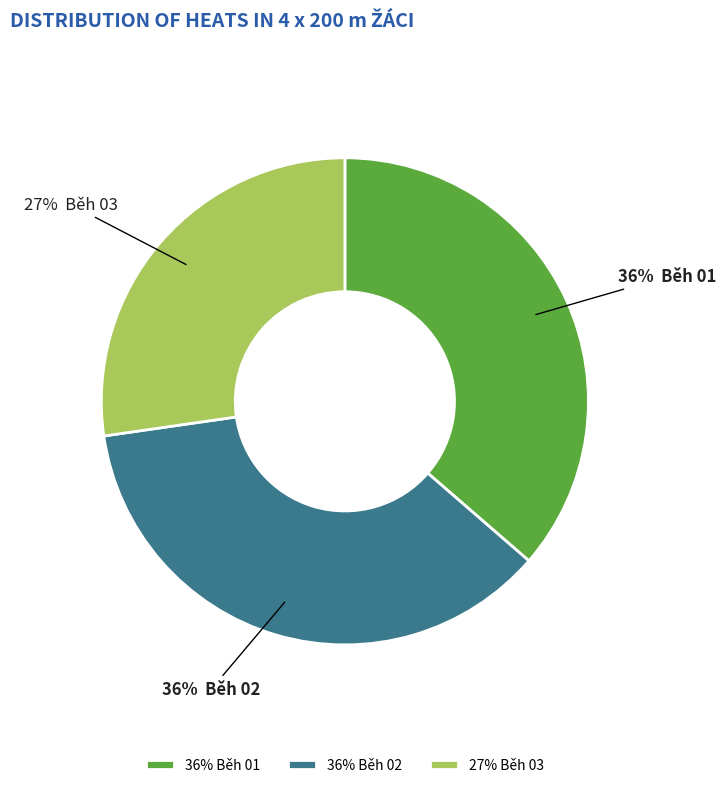

Count the number of slices in the pie.

3